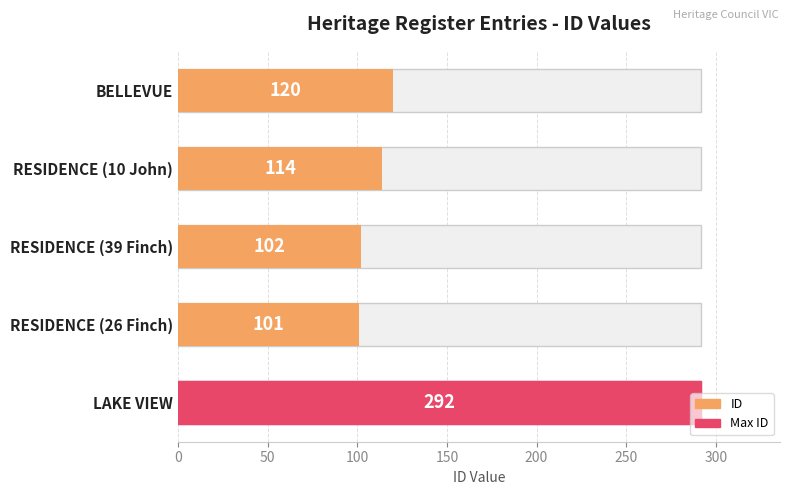

What is the sum of the values at RESIDENCE (26 Finch) and RESIDENCE (39 Finch)?

203